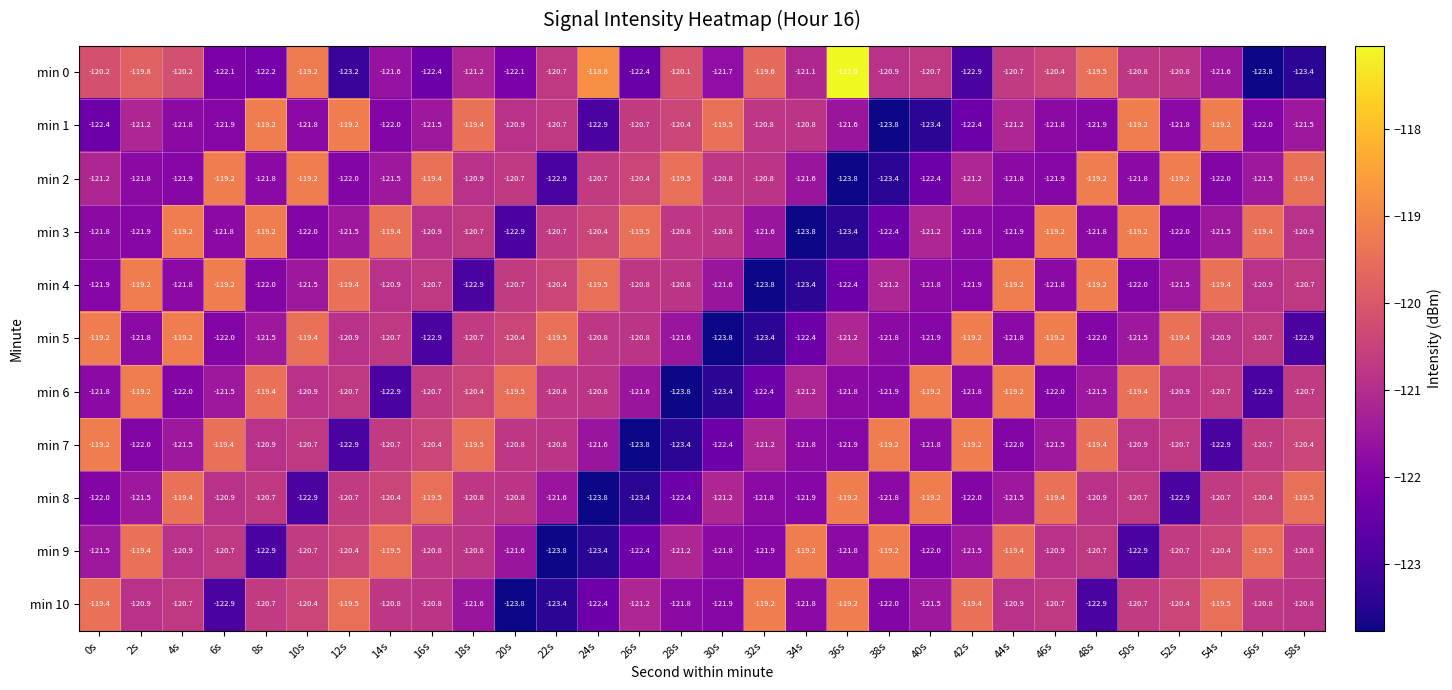

True or false: min 6 has a value of -123.8 at 28s.

True